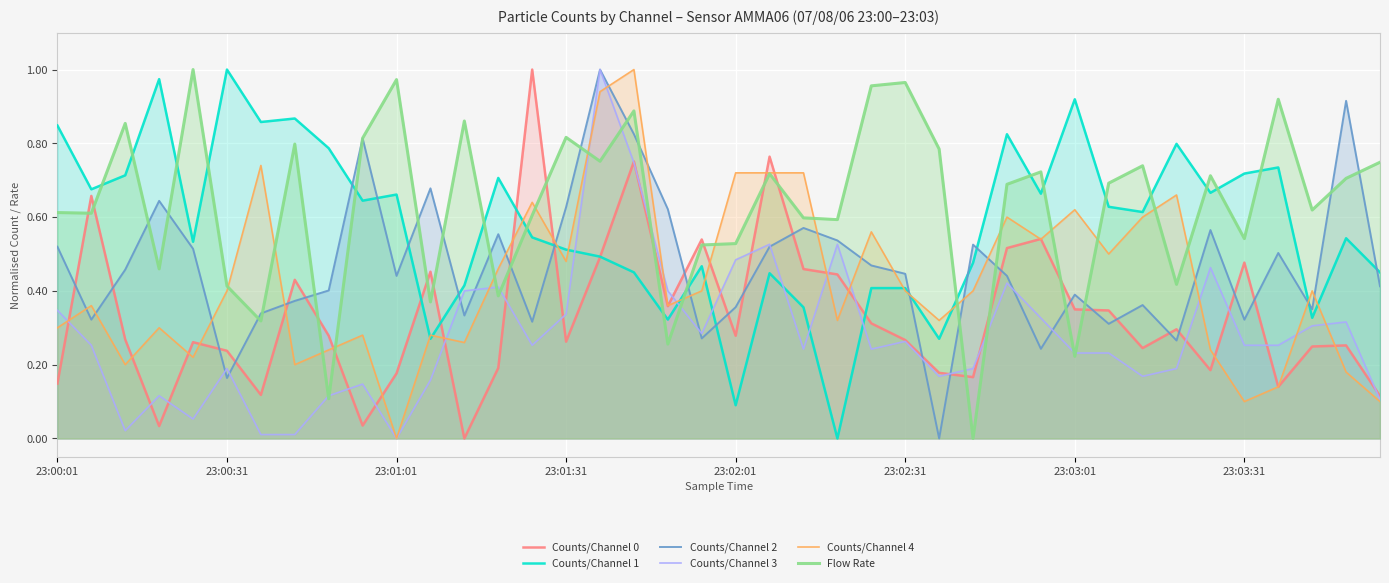

Which series has the largest total across all categories?

Flow Rate